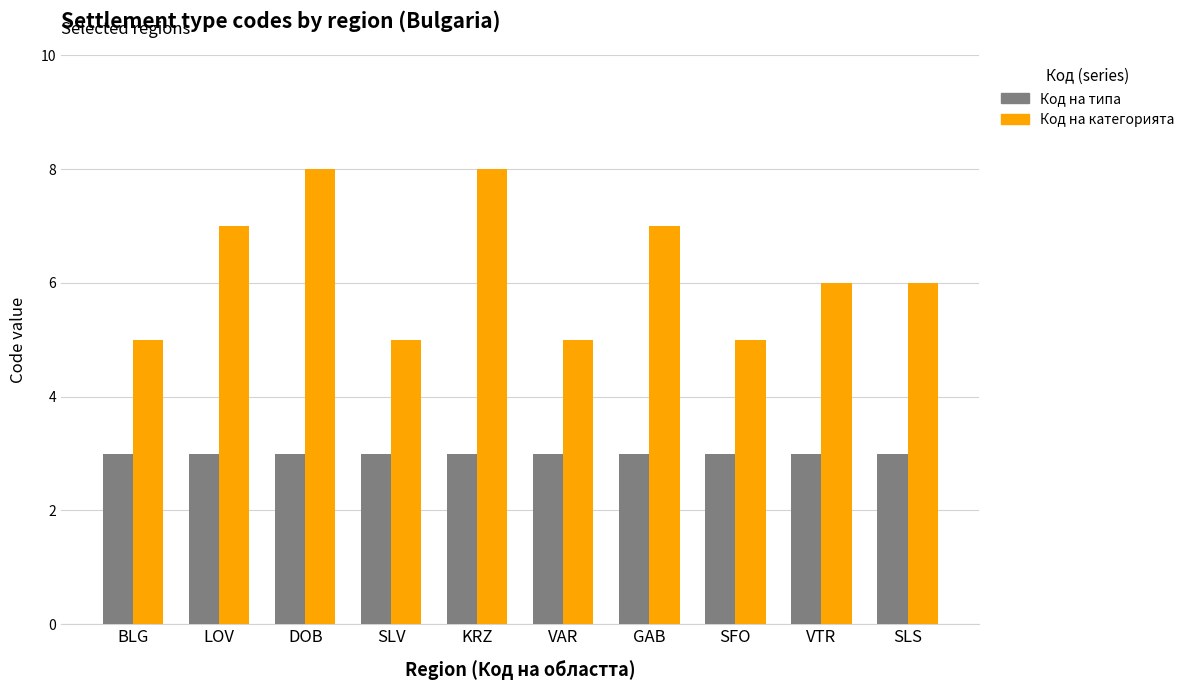

Rank the series by their maximum value, from highest to lowest.

Код на категорията, Код на типа